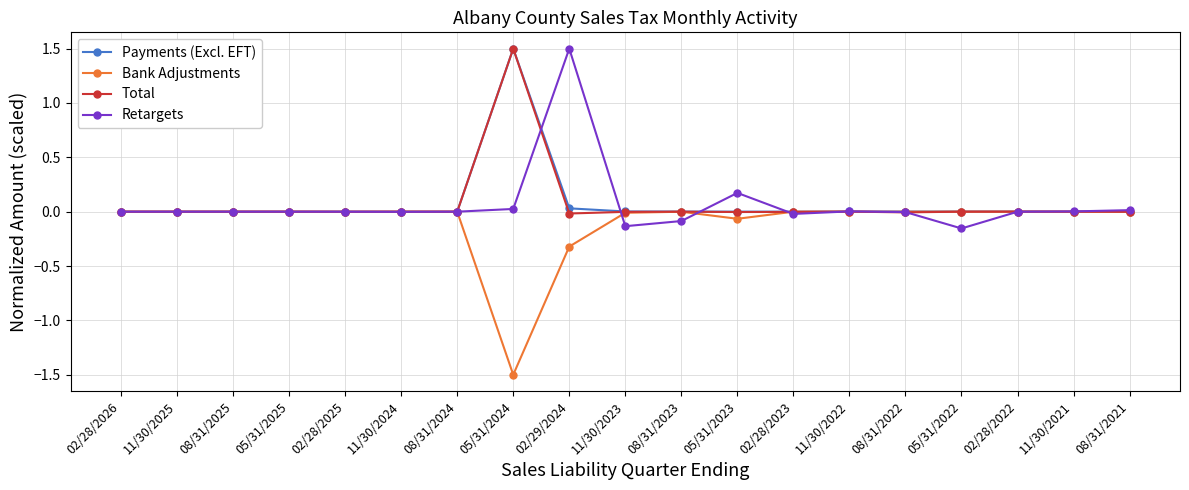

What is the label of the 11th point from the right?

02/29/2024